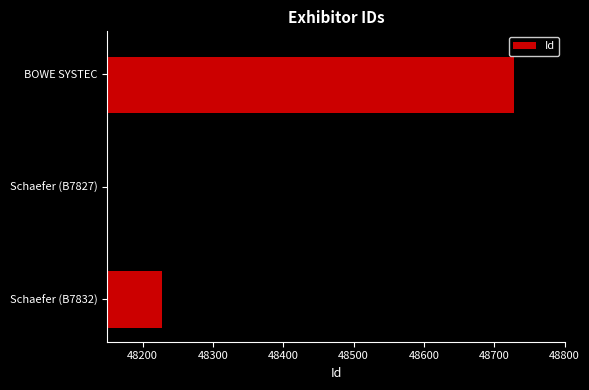

At which category does the chart reach its peak across all series?

BOWE SYSTEC